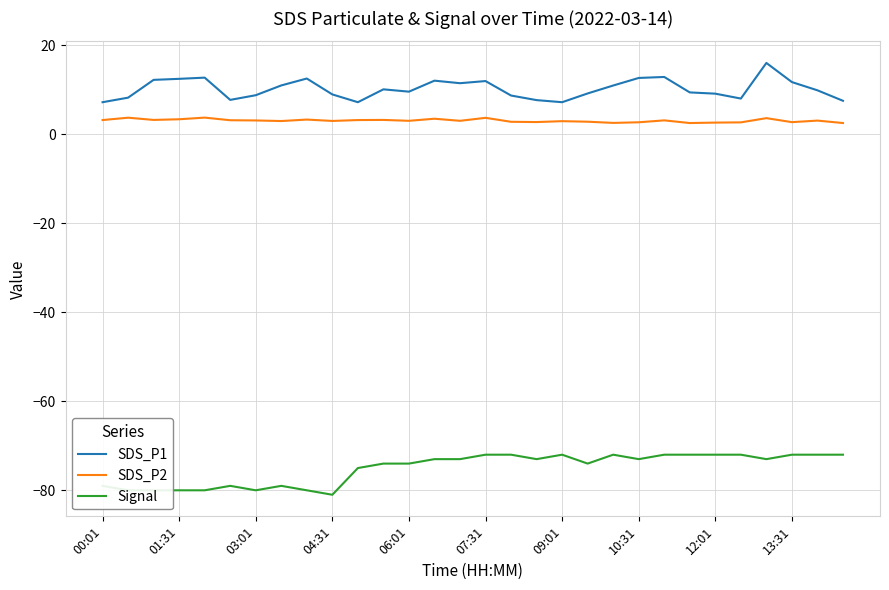

Does the chart have visible grid lines?

Yes